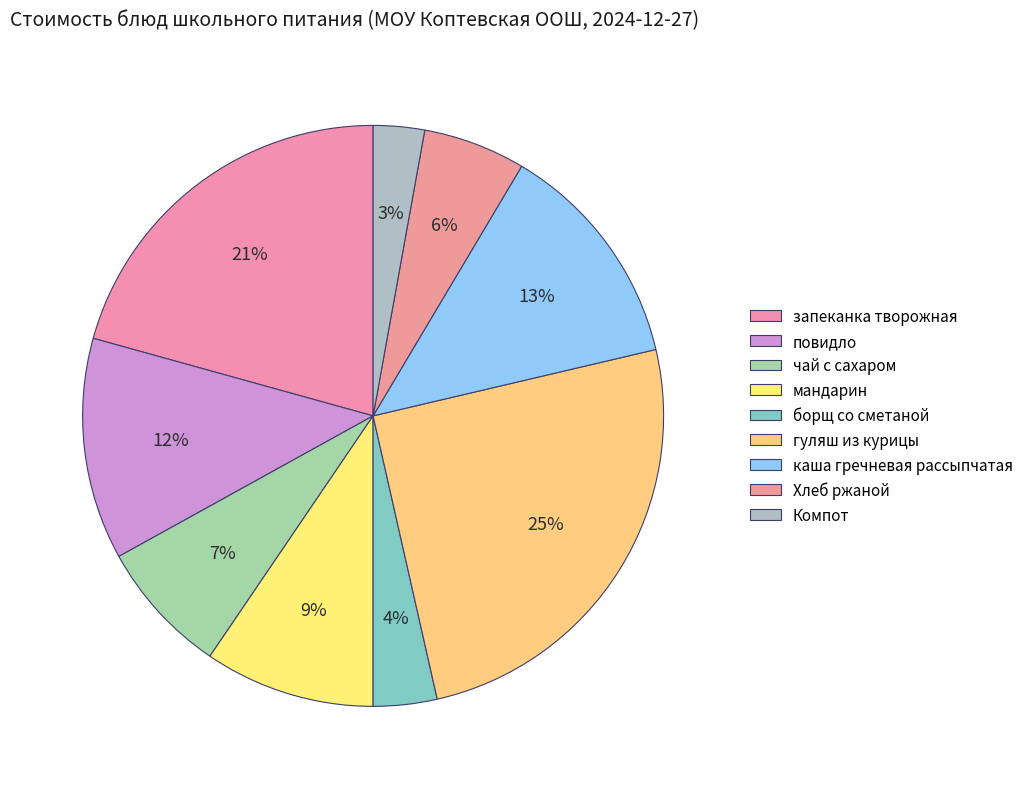

Is there any slice that represents more than half of the pie?

No